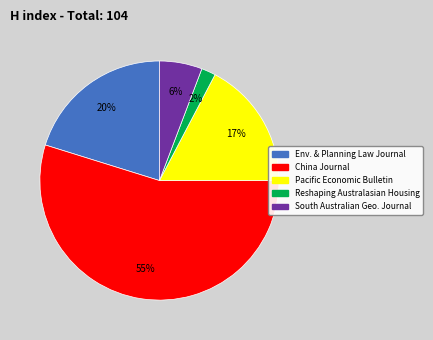

Is there a majority slice in this chart?

Yes